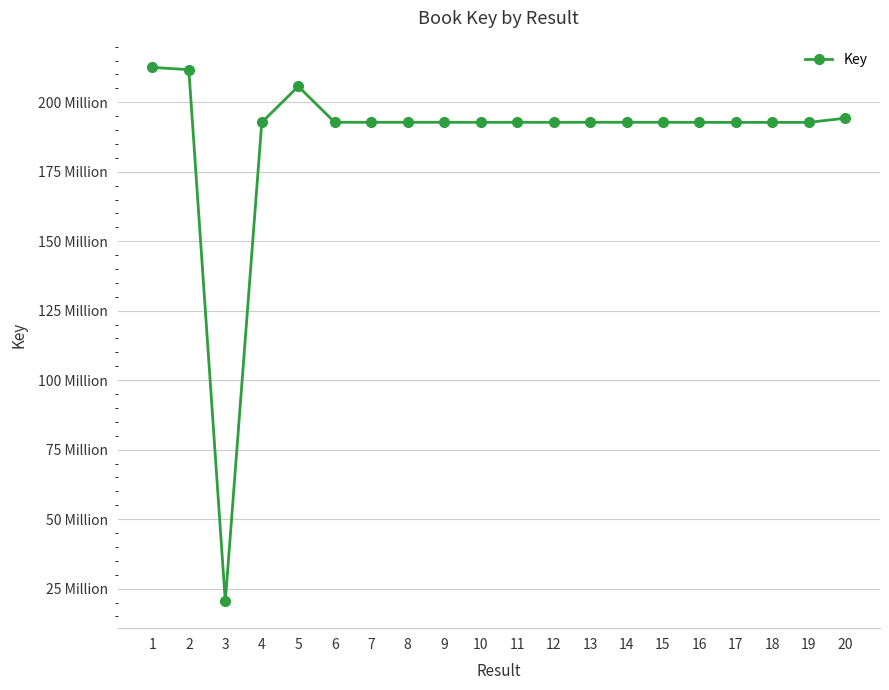

Rank the categories by value from lowest to highest.

3, 19, 4, 18, 17, 16, 12, 10, 11, 9, 7, 8, 6, 15, 14, 13, 20, 5, 2, 1